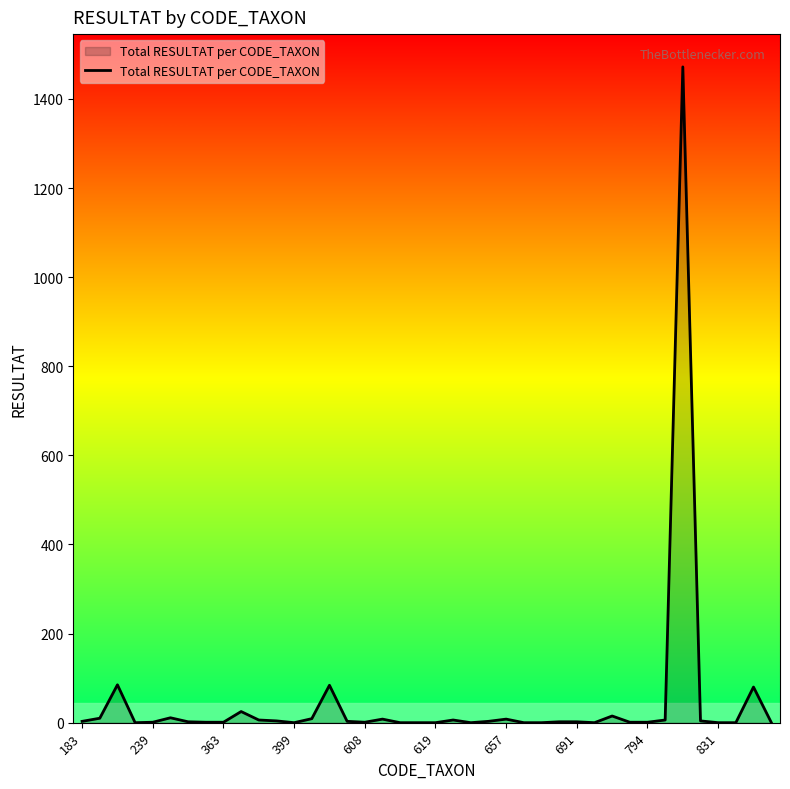

What is the maximum value shown in the chart?

1472